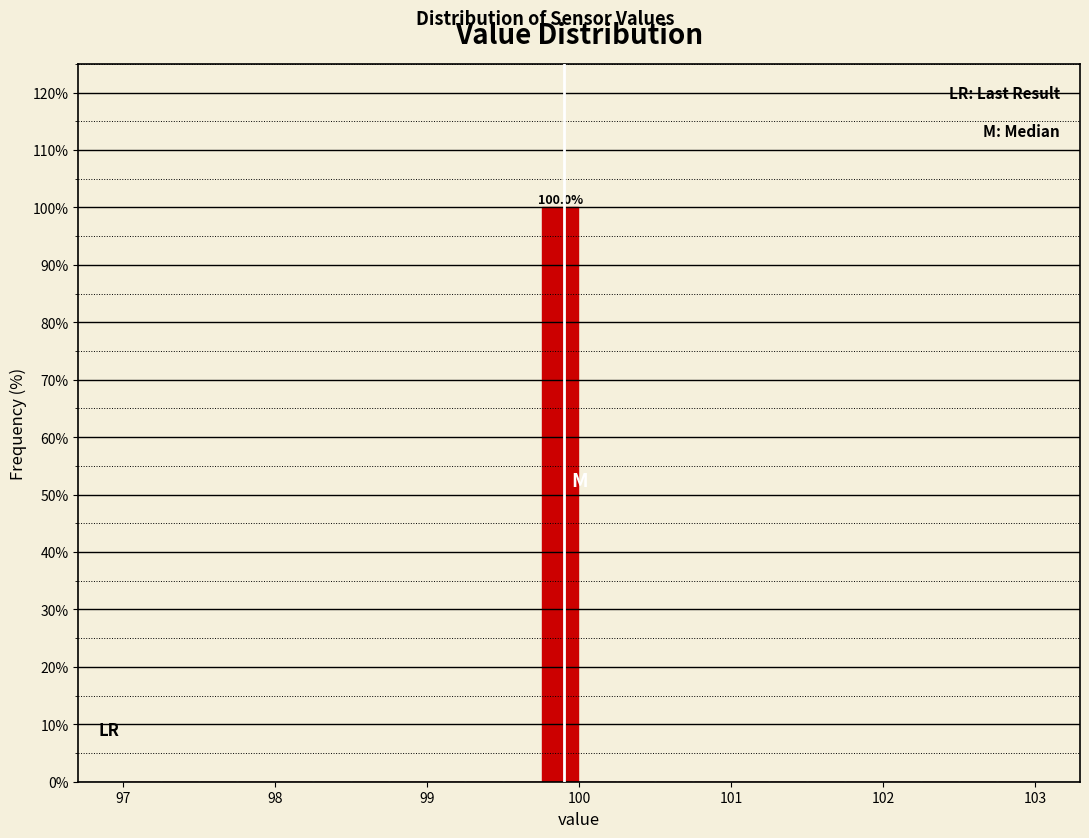

Around what value on the x-axis is the tallest bar? Give the approximate position of its centre, as read against the axis.

99.9